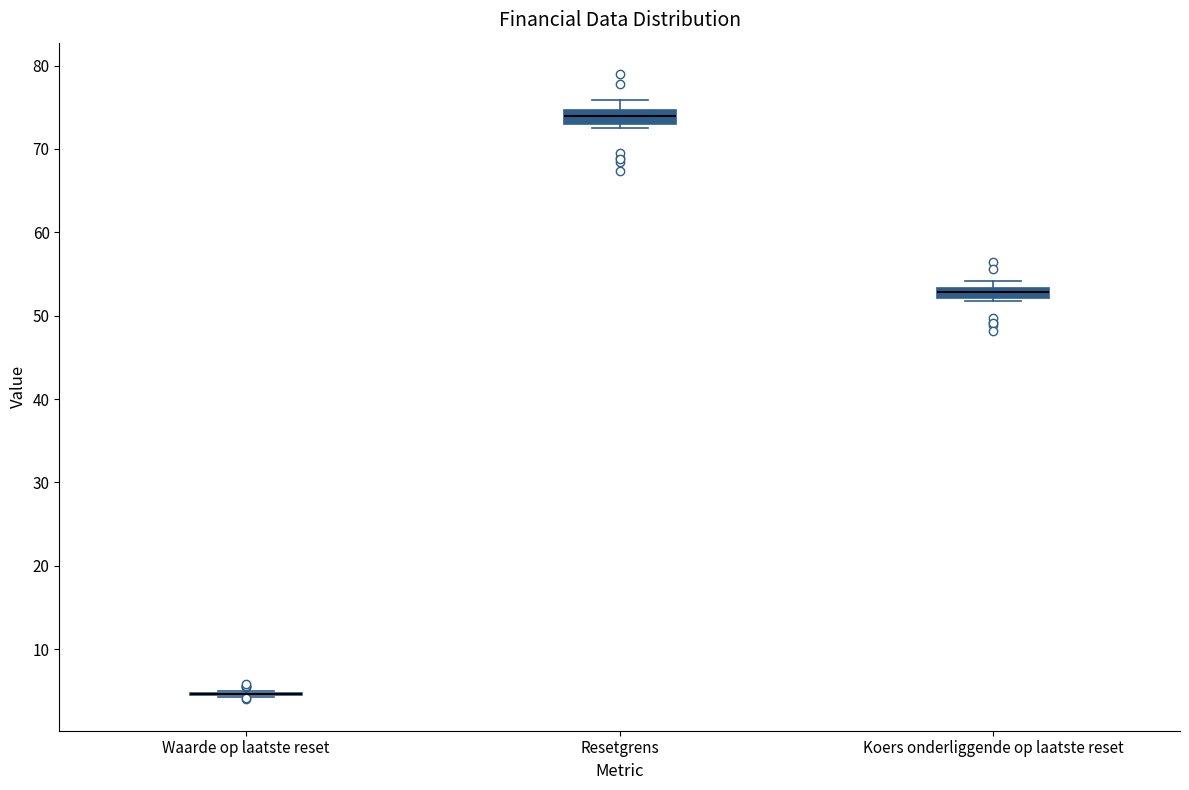

Where does the median line of the box for Resetgrens sit on the y-axis? The values are not printed on the chart, so give them approximately, as read against the axis.

74